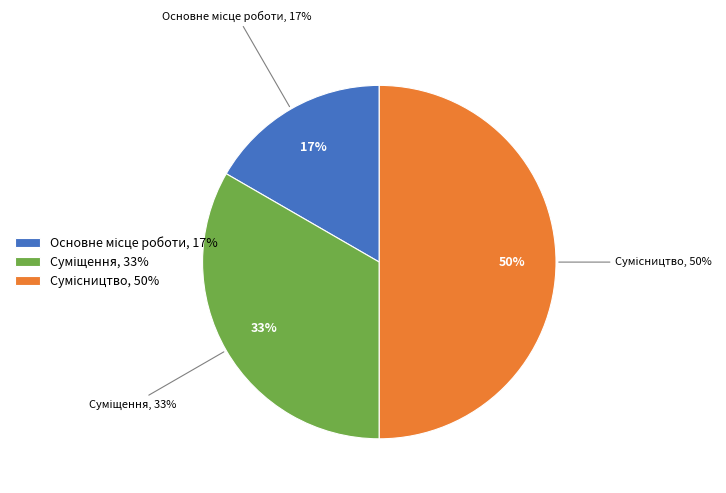

Is the sum of Суміщення and Основне місце роботи greater than half?

No